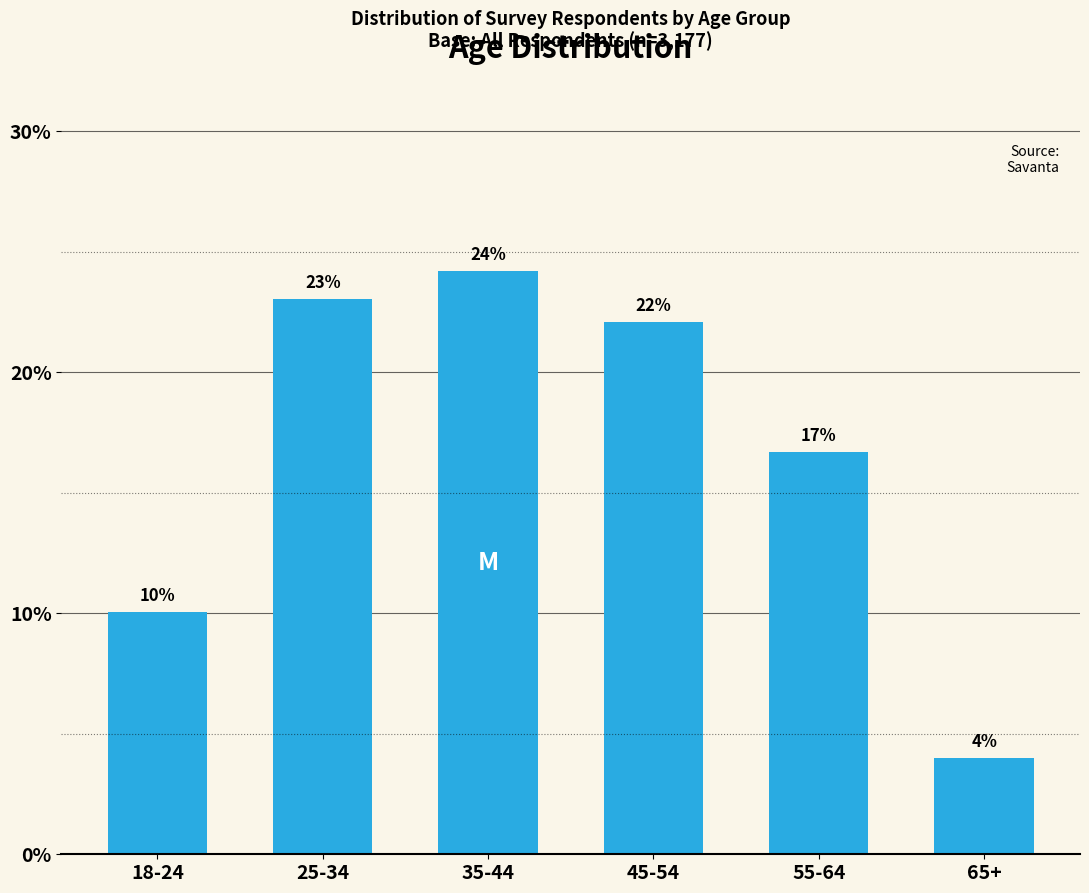

List the labels in order of value, smallest first.

65+, 18-24, 55-64, 45-54, 25-34, 35-44